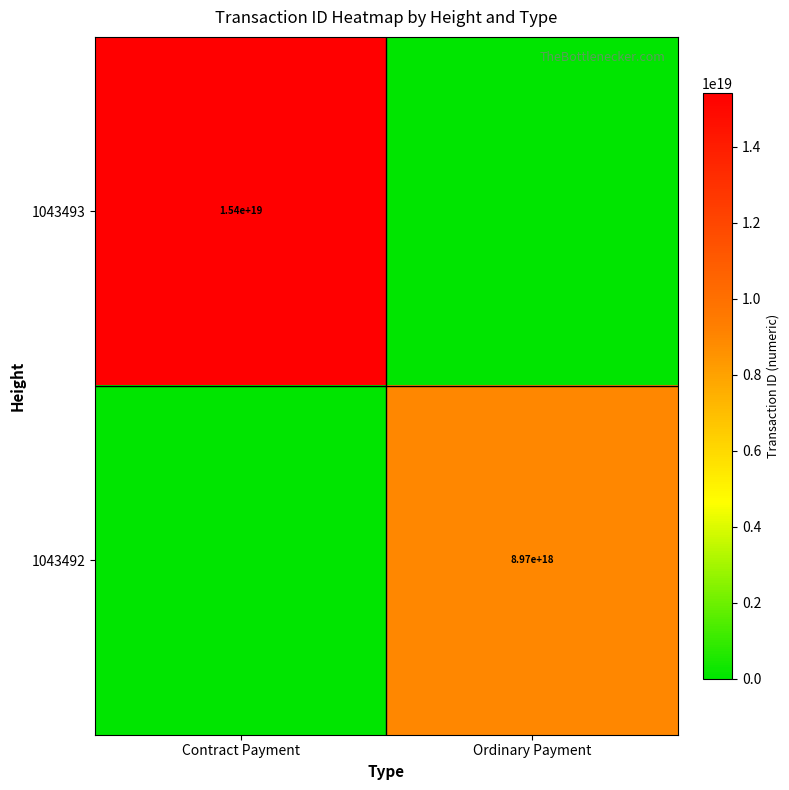

The 1043493 series shows 7681199928669543424 at Contract Payment. True or false?

False